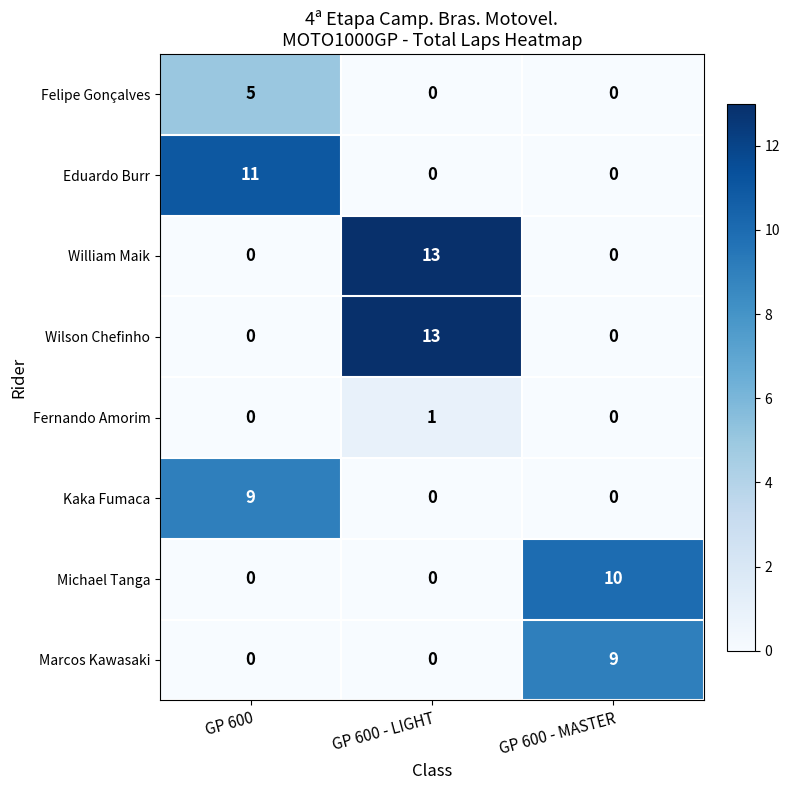

At how many categories does at least one series exceed 0?

3